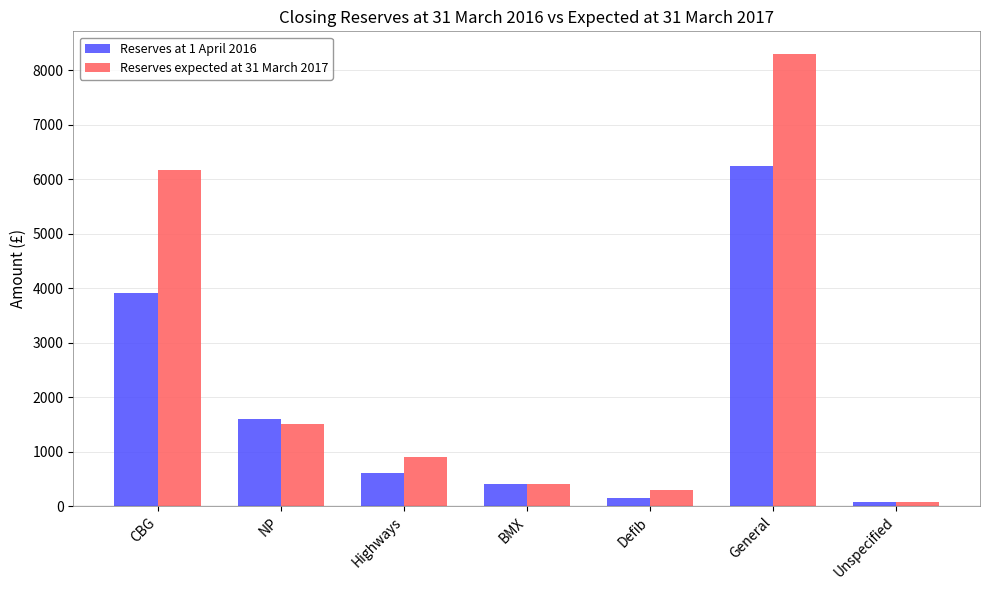

What is the maximum value for Reserves at 1 April 2016?

6244.8